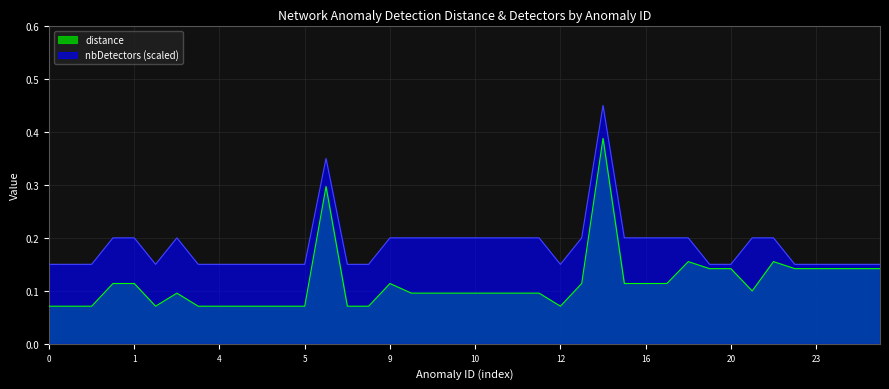

In nbDetectors, how many points are higher than both neighbors (excluding endpoints)?

3